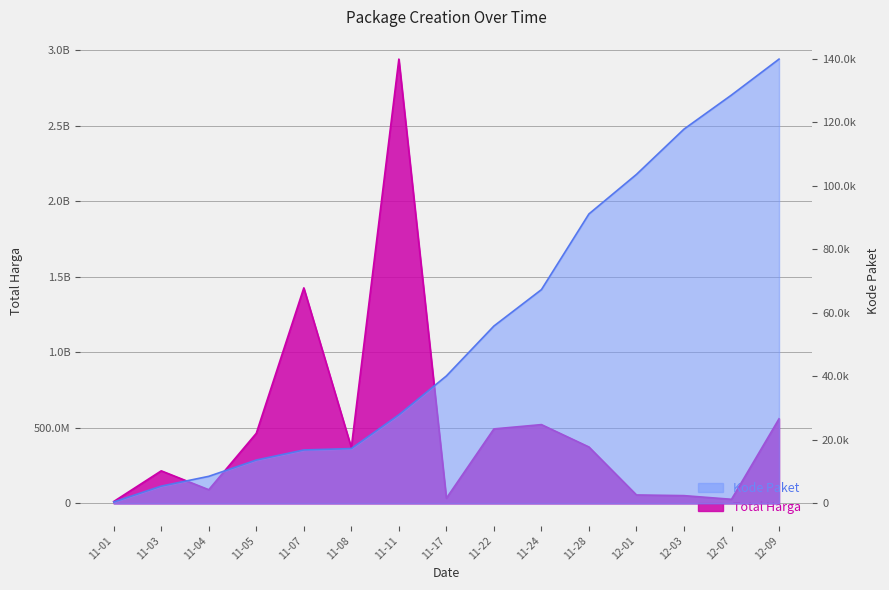

Rank the series by their average value, from lowest to highest.

Kode Paket, Total Harga (M)